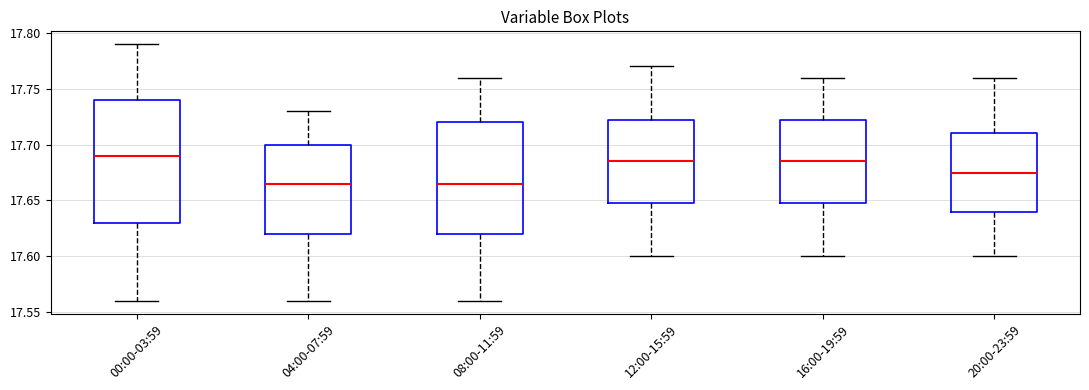

Reading left to right, transcribe this box plot: for each box, give where its median line is, the range the box spans, and where its two whiskers end, as read against the y-axis. The values are not printed on the chart, so give them approximately, as read against the axis.

00:00-03:59: median 17.690, box 17.630 to 17.740, whiskers 17.560 to 17.790
04:00-07:59: median 17.665, box 17.620 to 17.700, whiskers 17.560 to 17.730
08:00-11:59: median 17.665, box 17.620 to 17.720, whiskers 17.560 to 17.760
12:00-15:59: median 17.685, box 17.650 to 17.725, whiskers 17.600 to 17.770
16:00-19:59: median 17.685, box 17.650 to 17.725, whiskers 17.600 to 17.760
20:00-23:59: median 17.675, box 17.640 to 17.710, whiskers 17.600 to 17.760